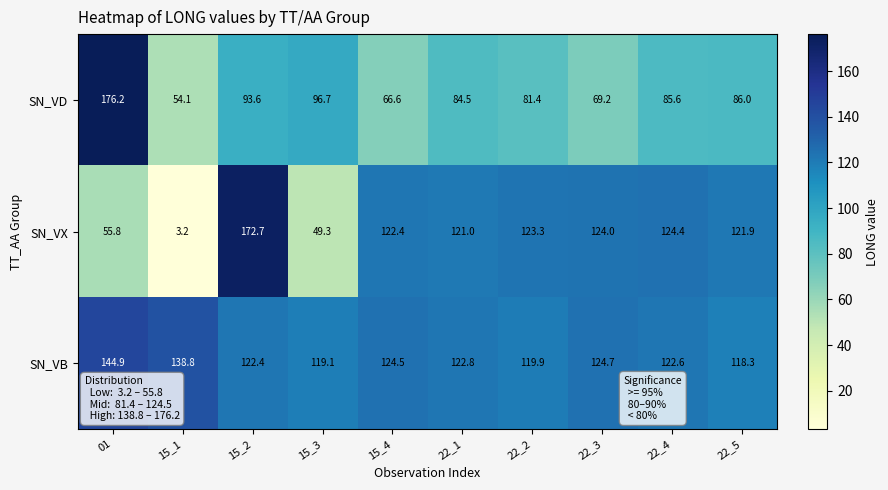

At how many categories does at least one series exceed 102?

10